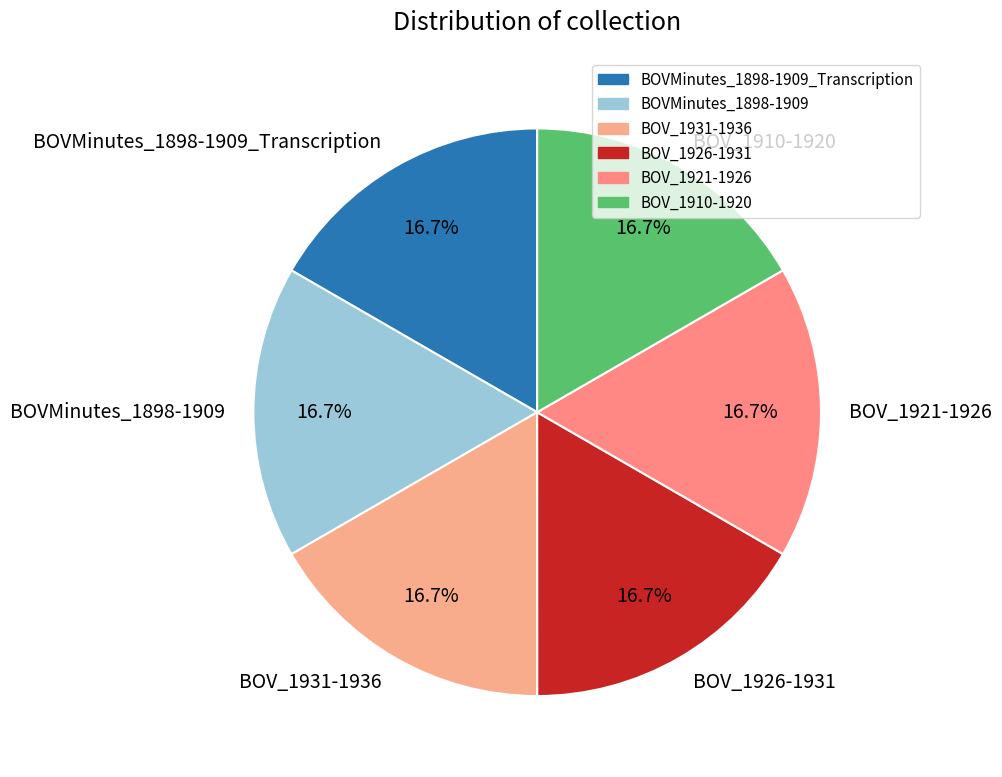

Count the number of slices in the pie.

6